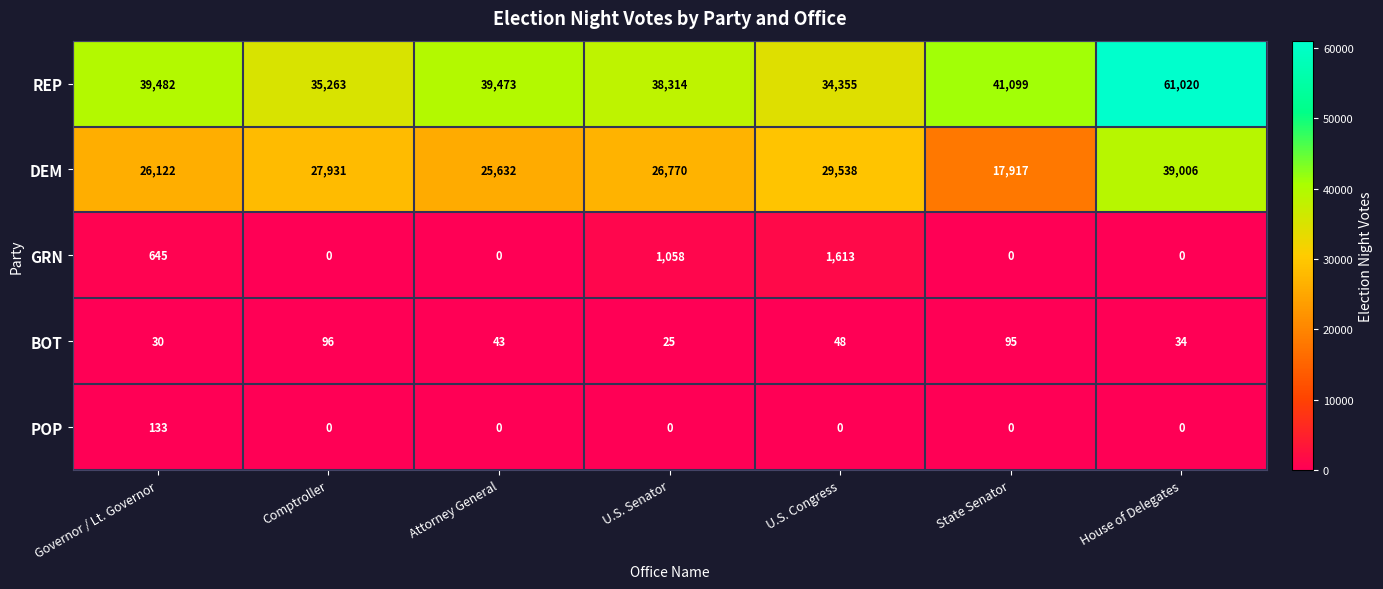

What is the maximum value shown in the chart?

61020